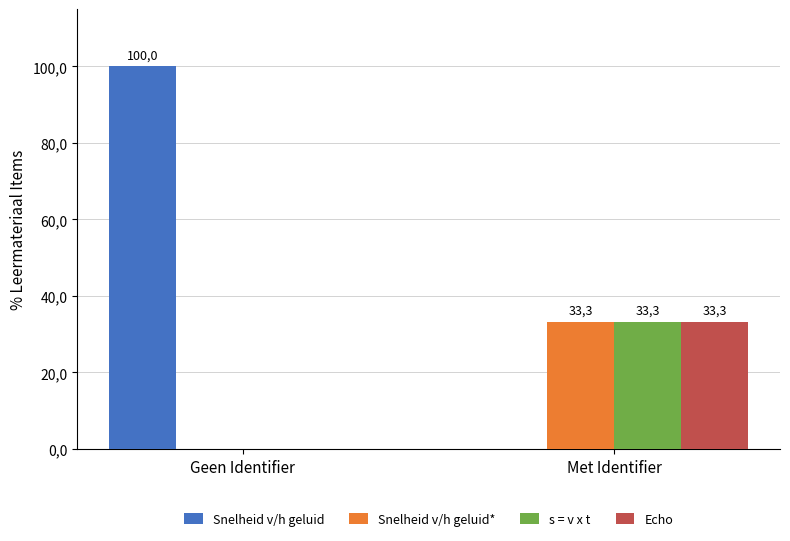

What is the average value of the Echo series?

16.6